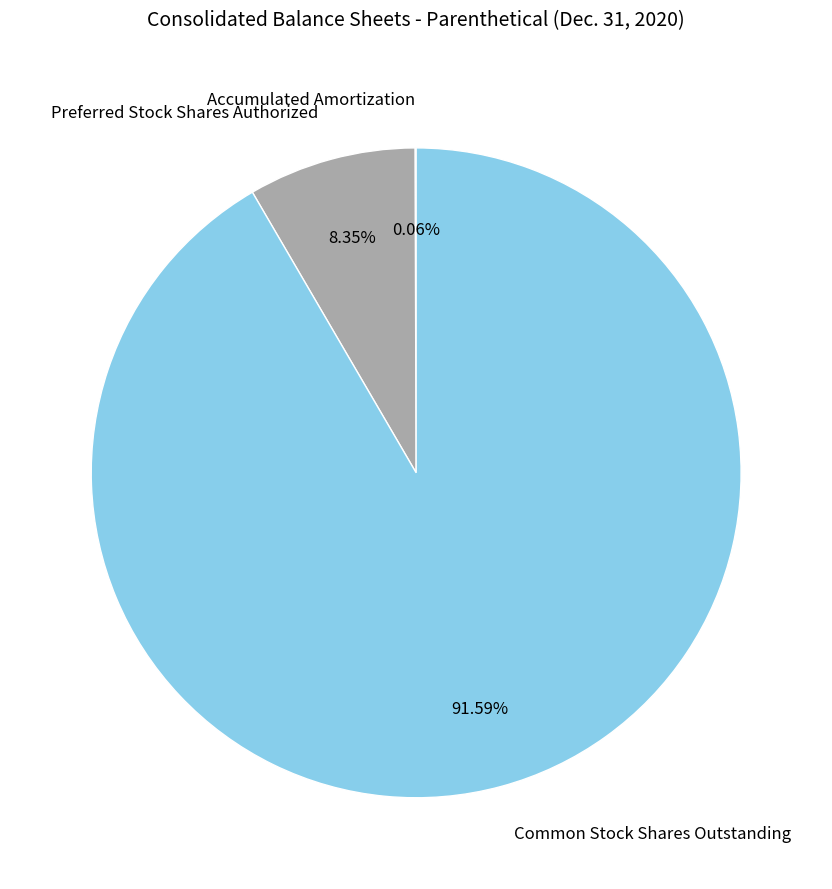

Which slice is the largest?

Common Stock Shares Outstanding